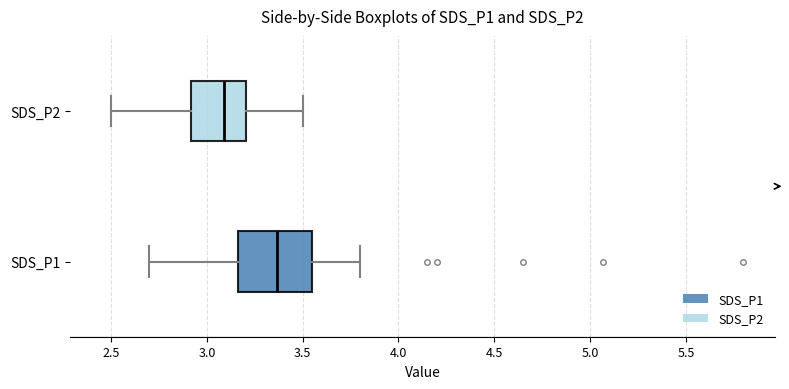

Reading bottom to top, read every box against the x-axis: the position of its median line, the range the box covers, and the ends of its whiskers. The values are not printed on the chart, so give them approximately, as read against the axis.

SDS_P1: median 3.35, box 3.15 to 3.55, whiskers 2.70 to 3.80
SDS_P2: median 3.10, box 2.90 to 3.20, whiskers 2.50 to 3.50